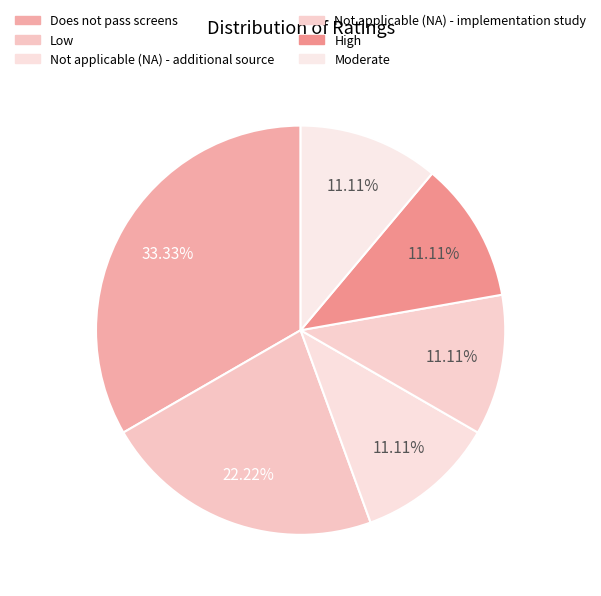

How many slices are in this pie chart?

6